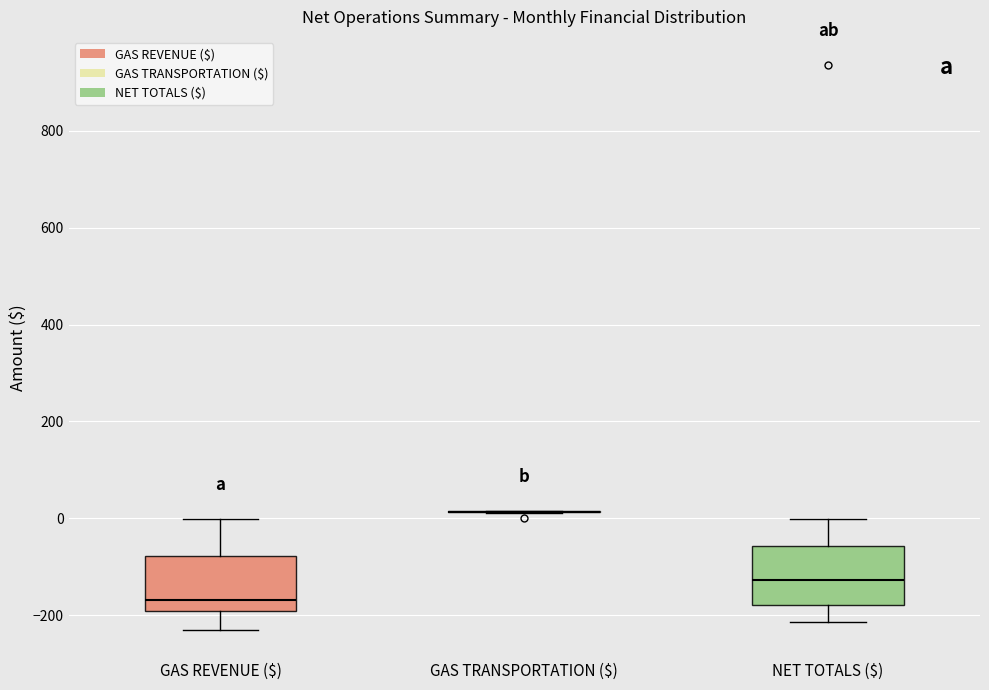

Reading left to right, transcribe this box plot: for each box, give where its median line is, the range the box spans, and where its two whiskers end, as read against the y-axis. The values are not printed on the chart, so give them approximately, as read against the axis.

GAS REVENUE ($): median -160, box -200 to -80, whiskers -240 to 0
GAS TRANSPORTATION ($): box collapsed to a line at 20, whiskers 20 to 20
NET TOTALS ($): median -120, box -180 to -60, whiskers -220 to 0